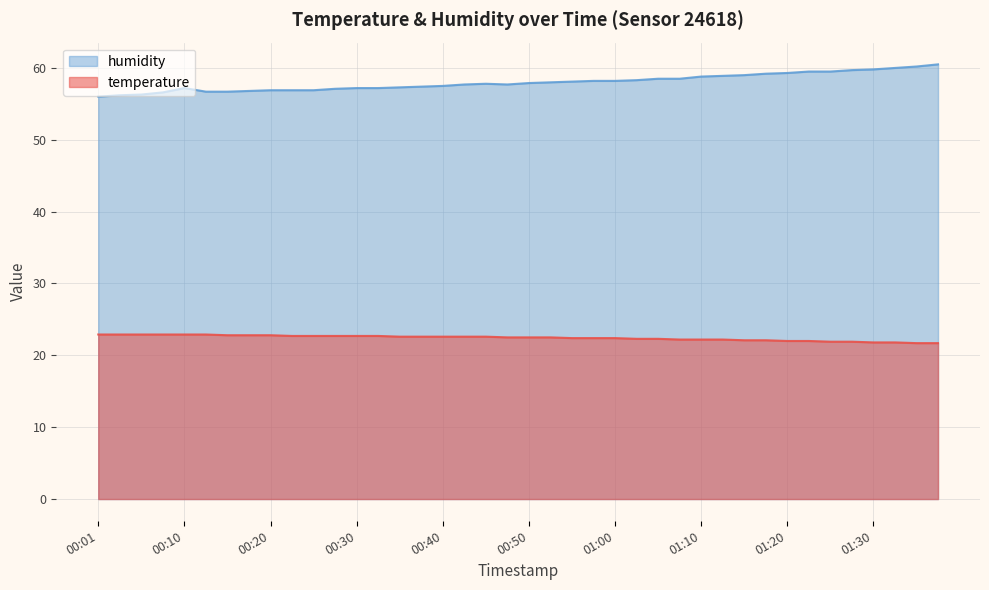

The value of humidity at 00:10 is 87.3. True or false?

False